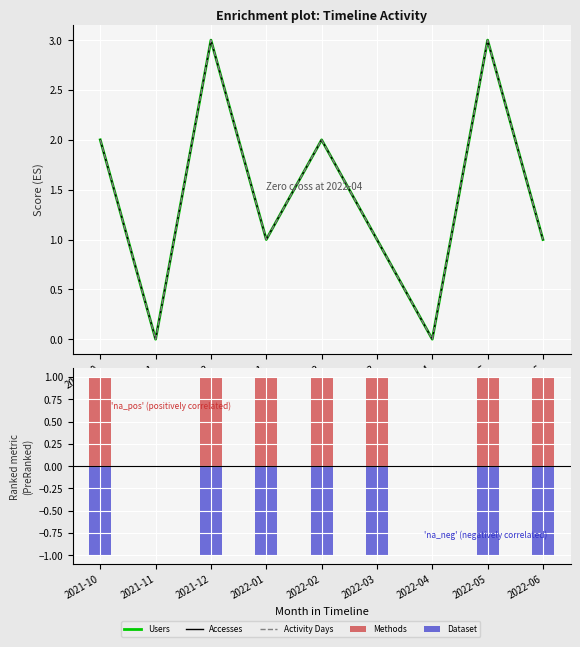

What is the sum of all Accesses values?

13